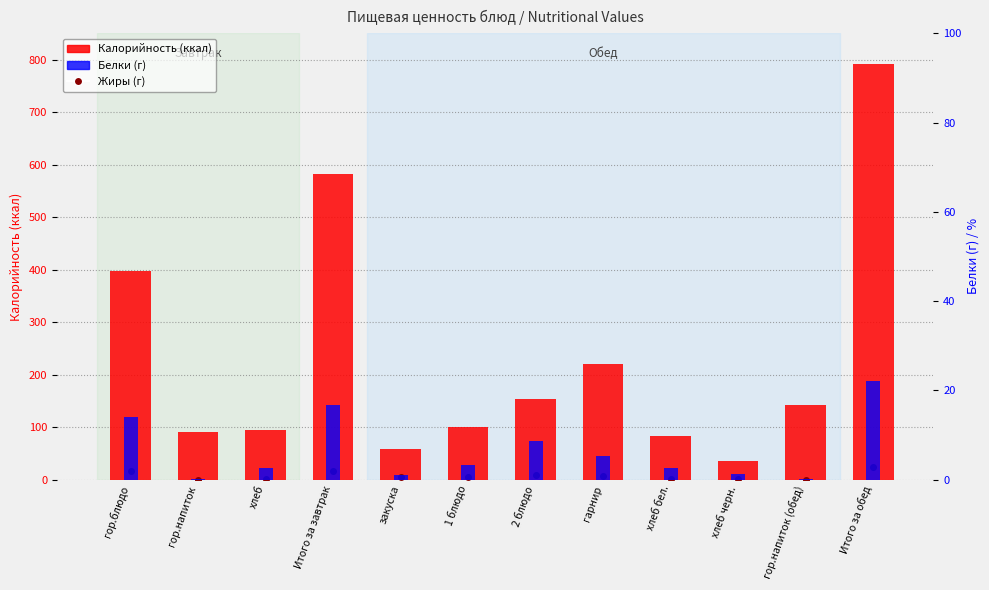

Is it true that Белки (г) equals 3.2 at 1 блюдо?

True